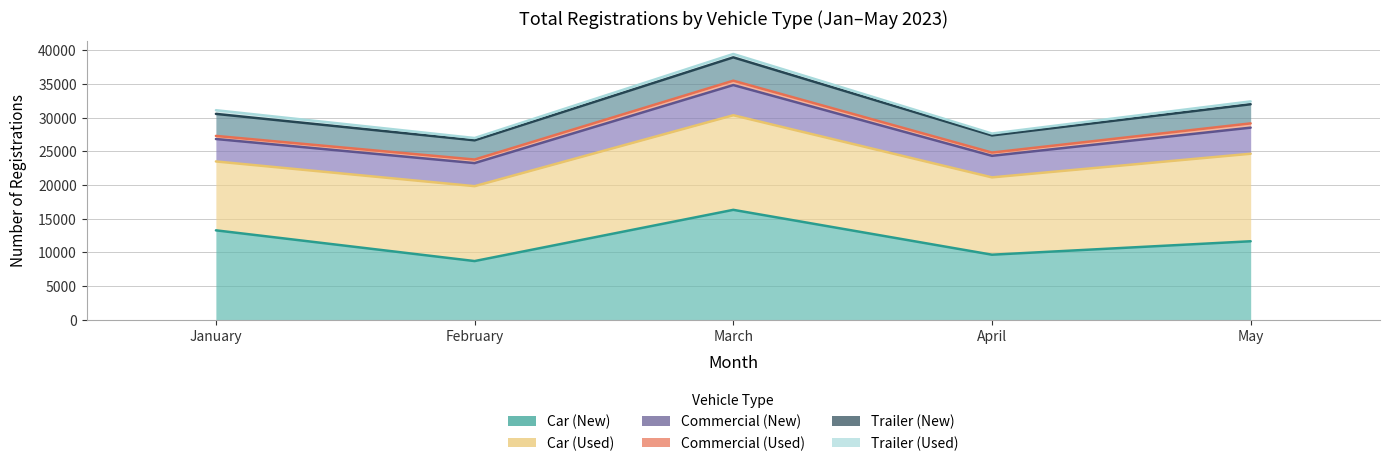

What is the value of the Commercial (Used) point at the 5th from the left?

29127